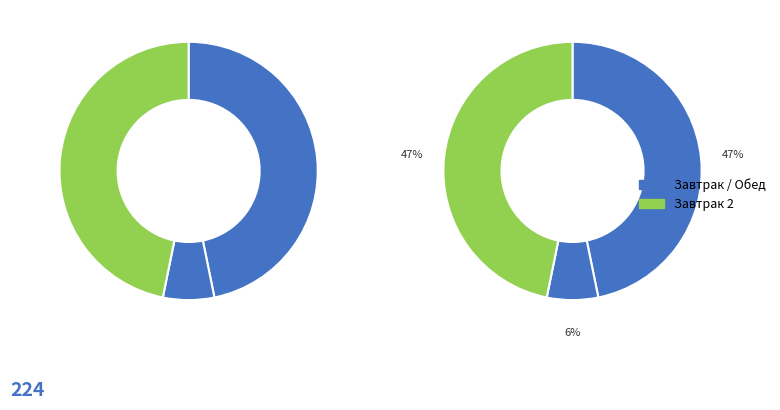

To the nearest percent, what portion does Обед represent?

47%